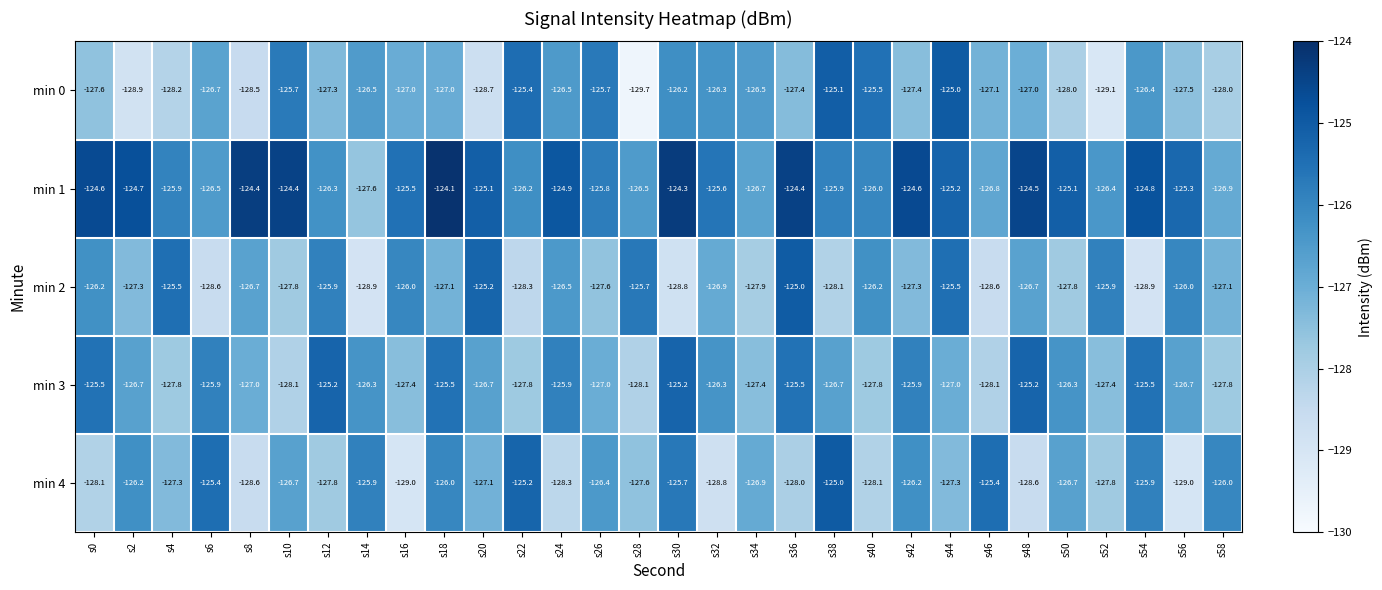

True or false: min 2 has a value of -176.9 at s58.

False